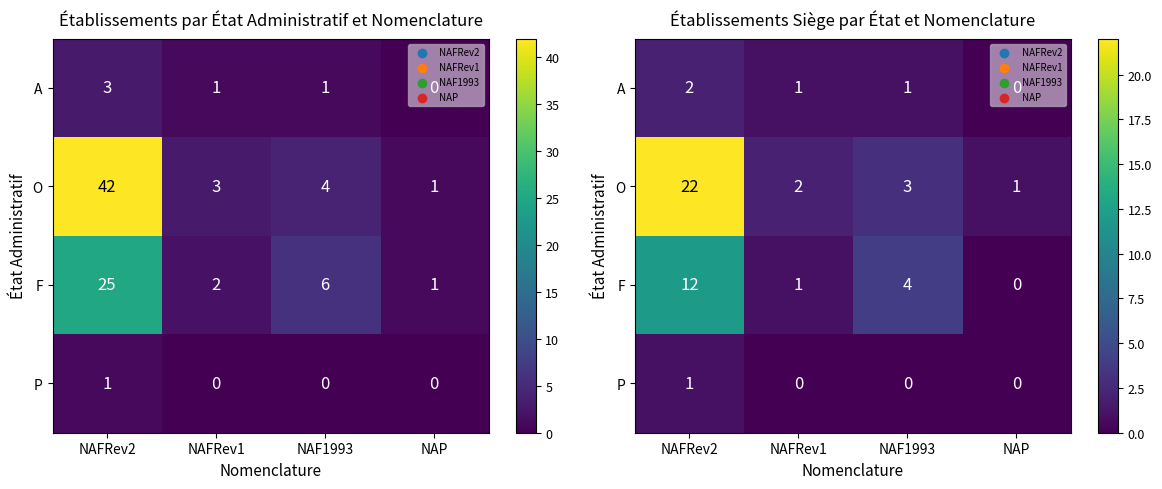

Rank the series at NAP from highest to lowest value.

O, A, F, P